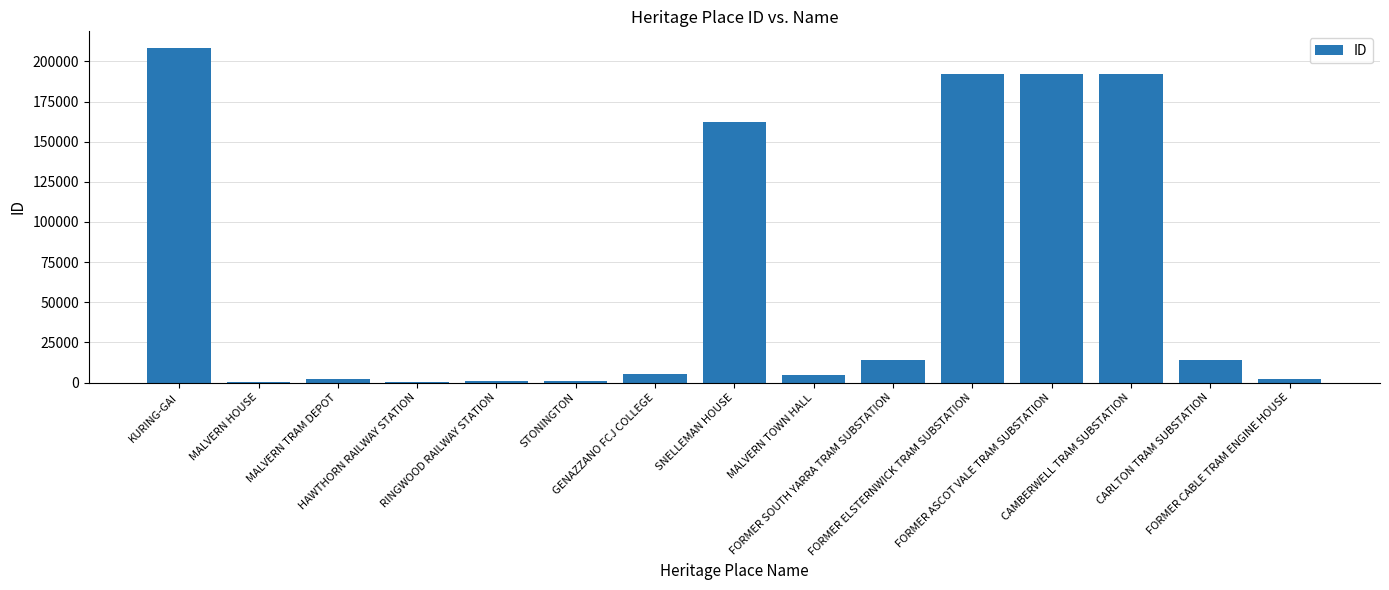

What is the maximum value shown in the chart?

208328